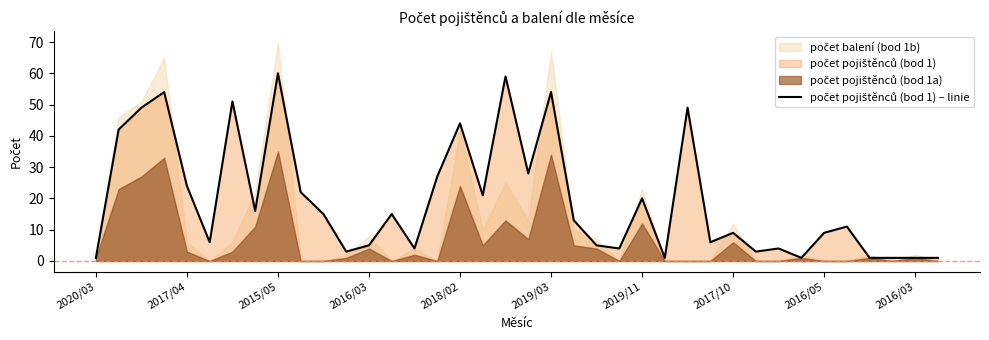

At which label does the data first exceed 13?

2017/04